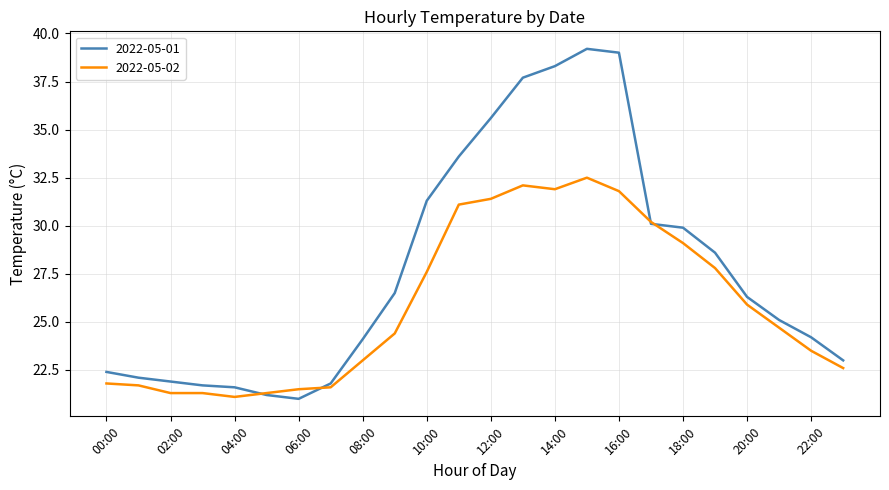

What is the maximum value for 2022-05-01?

39.2